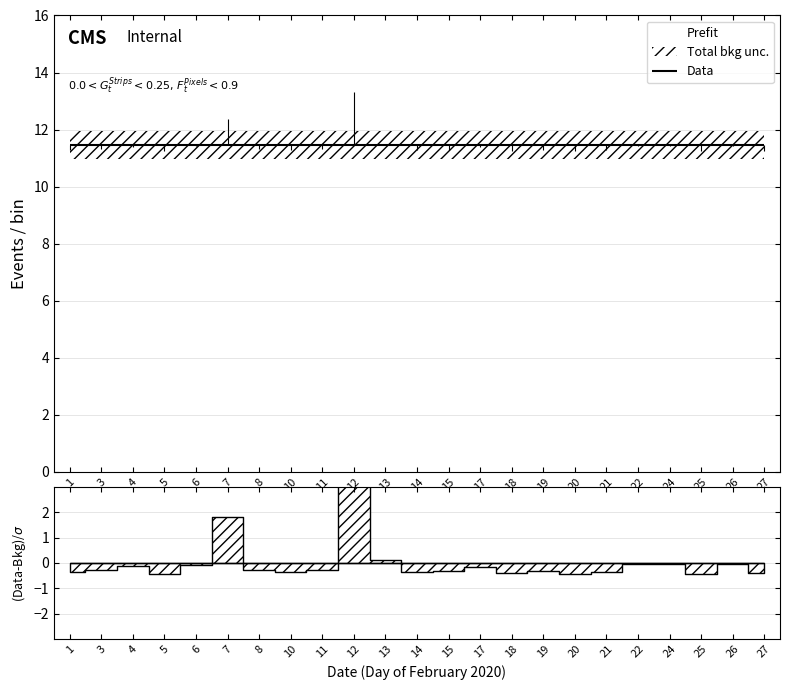

The chart shows a value of 11.3 at 19. True or false?

True